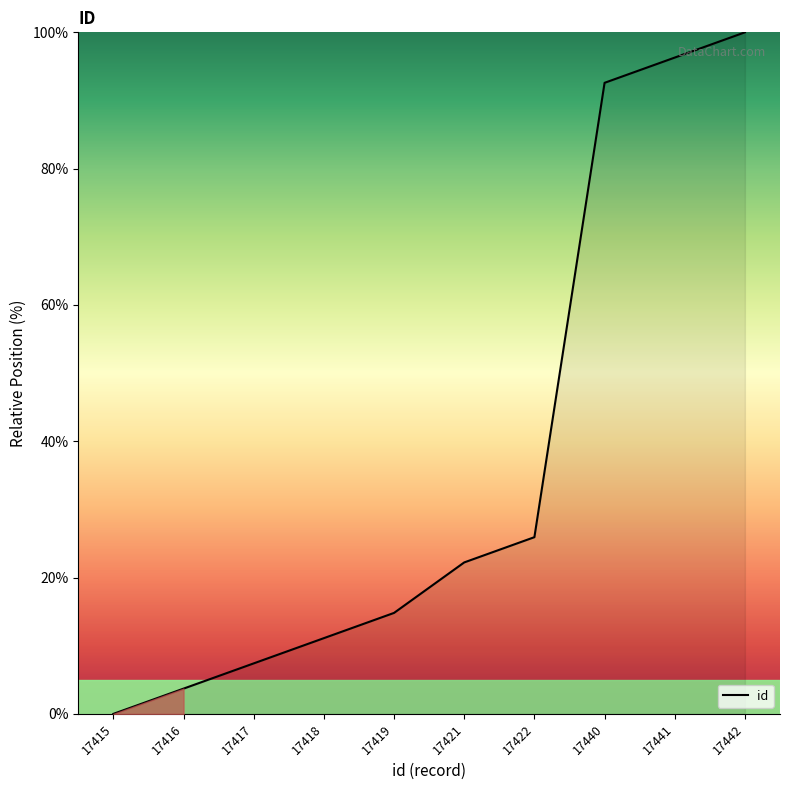

True or false: there are more than 2 points higher than both neighbors.

False